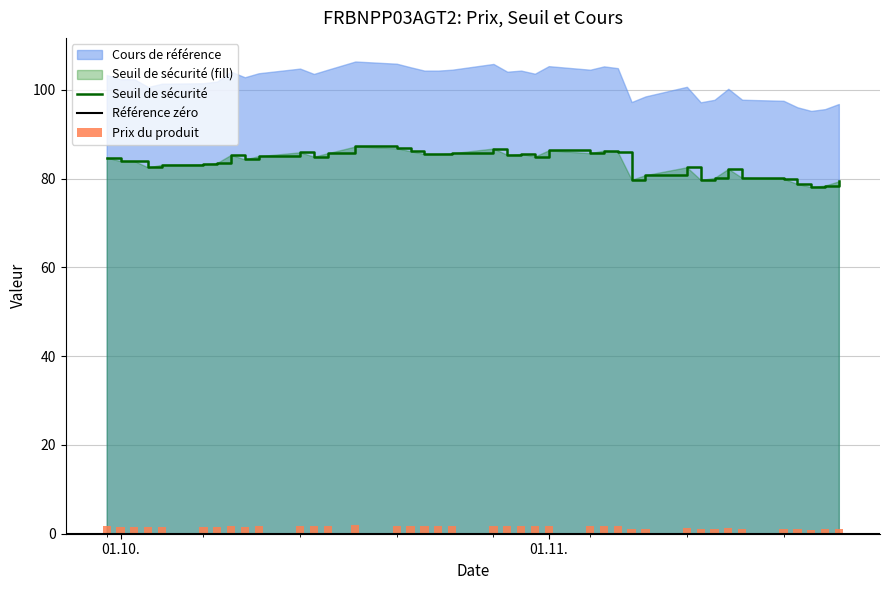

List the series in order of their peak value, highest first.

Cours de référence, Seuil de sécurité, Prix du produit